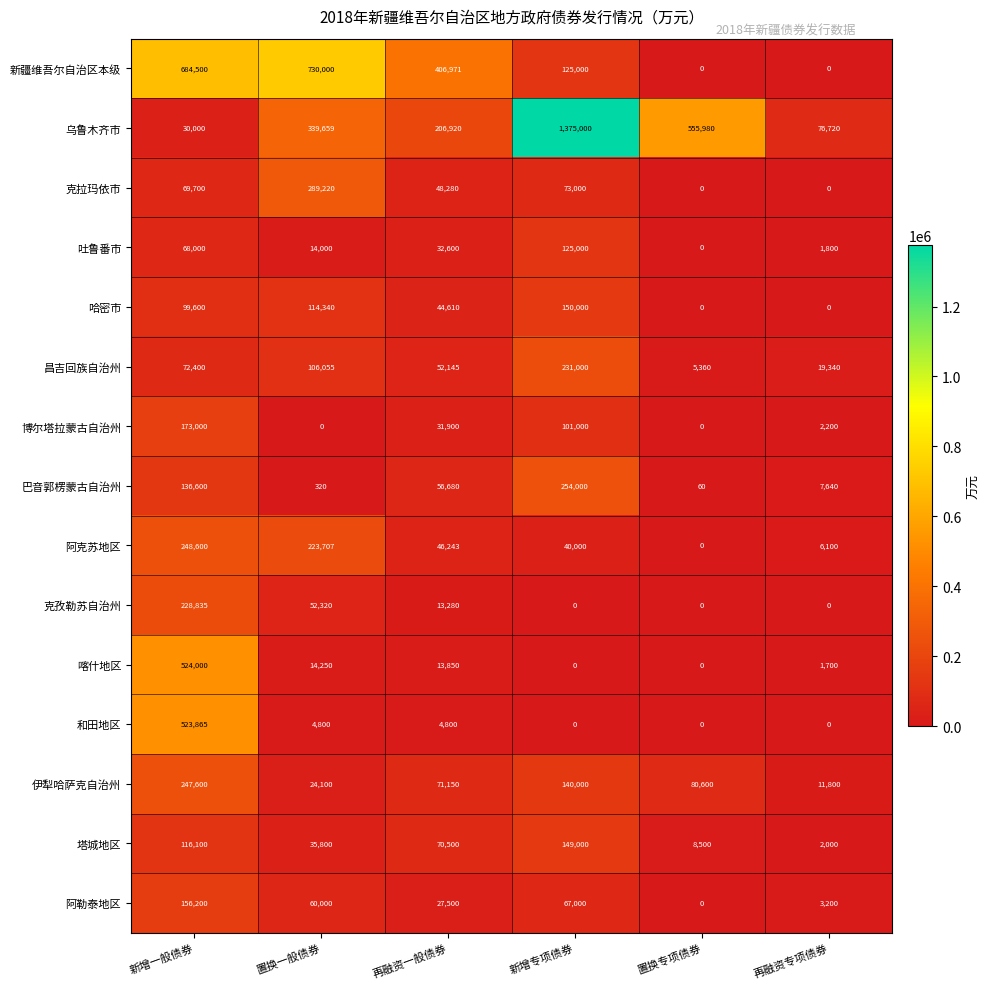

Where does the 阿勒泰地区 series first go above 60000?

新增一般债券